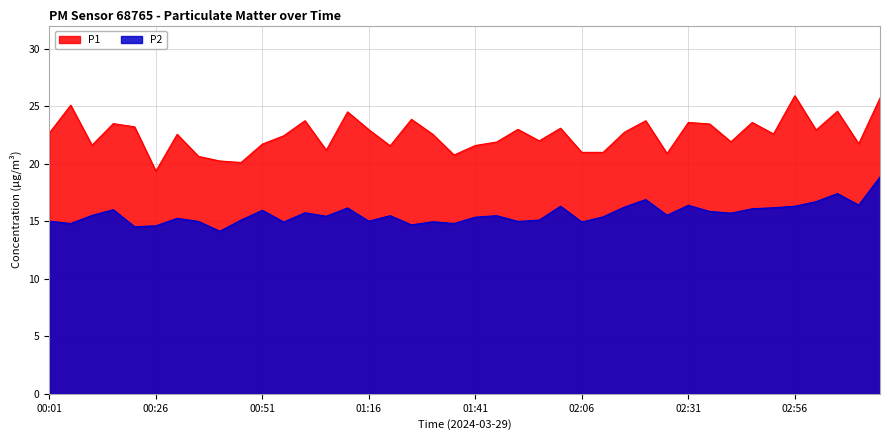

At which label is P1 closest to 22?

01:56